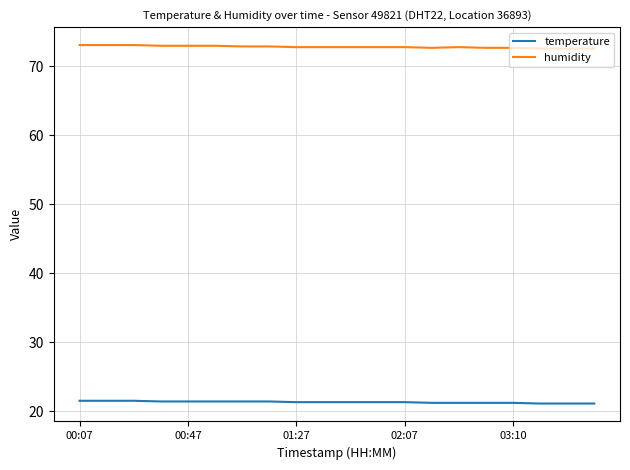

List the series in order of their overall mean, lowest first.

temperature, humidity